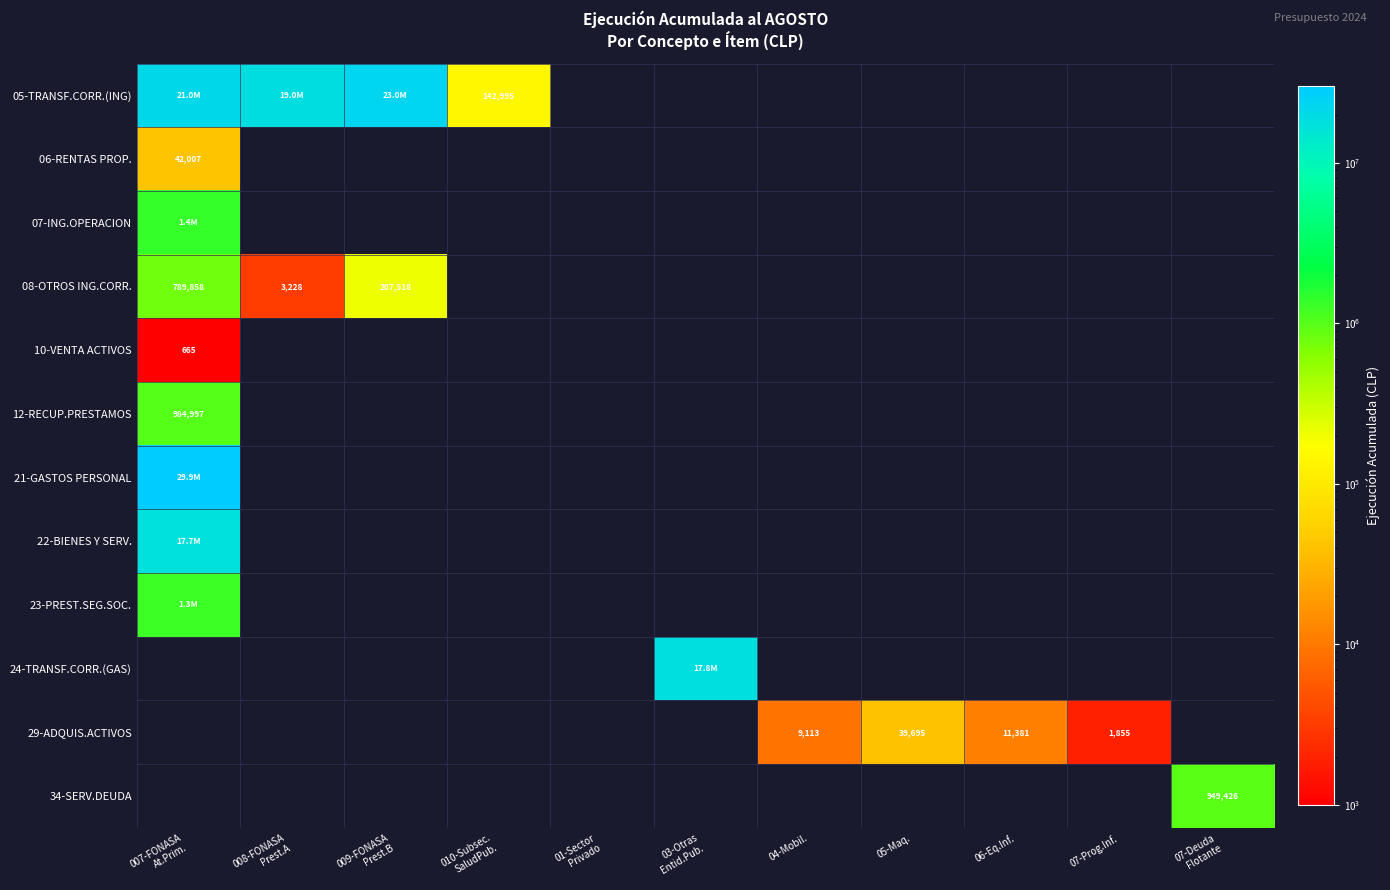

Is it true that 29-ADQUIS.ACTIVOS equals 2743 at 07-Prog.Inf.?

False